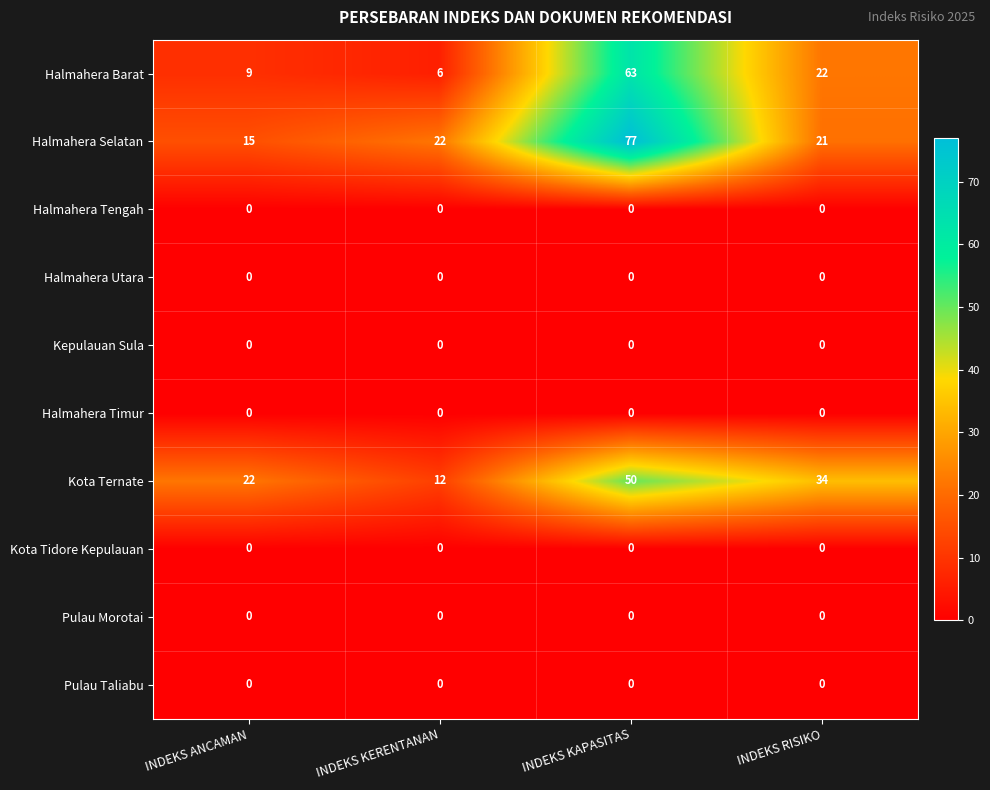

Is the value of Kota Ternate at INDEKS ANCAMAN greater than the value of Pulau Morotai at INDEKS RISIKO?

Yes